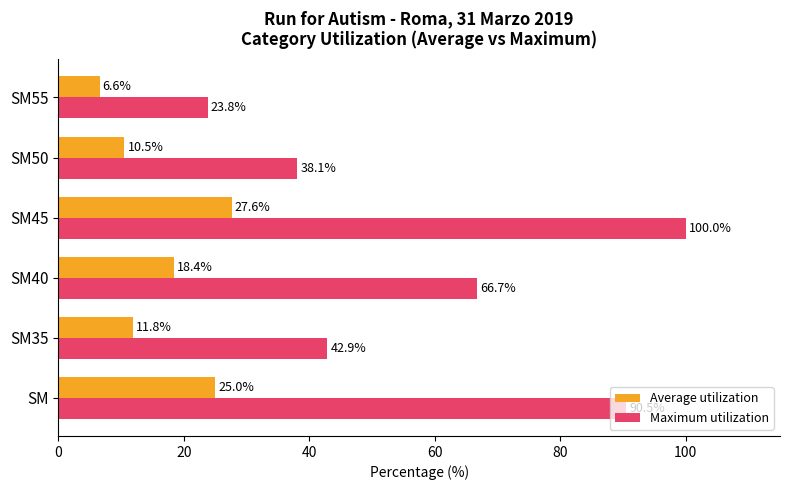

Which series has the largest range (max minus min)?

Maximum utilization